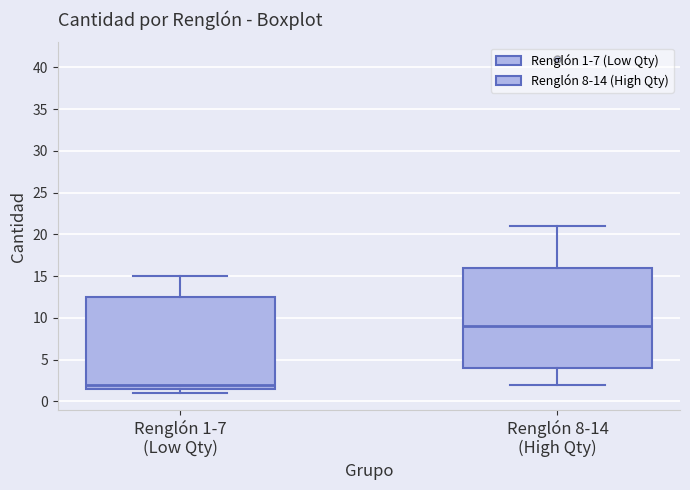

Which box's median line is the highest?

Renglón 8-14 (High Qty)